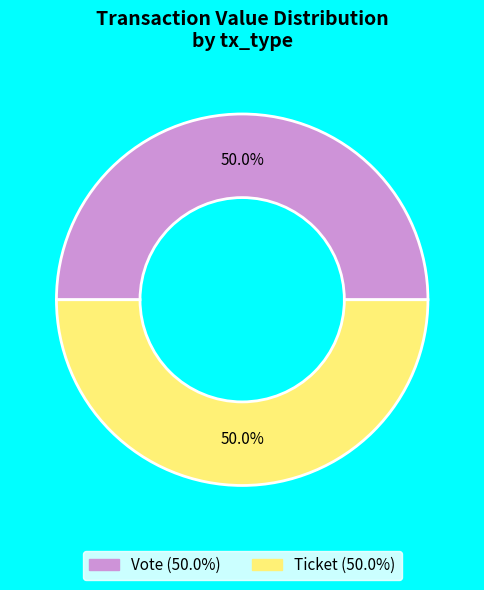

Count the number of slices in the pie.

2